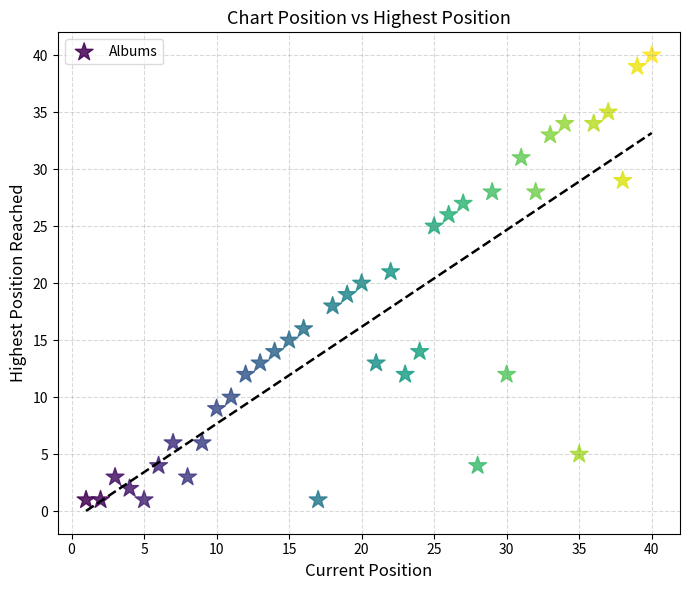

What is the range of Y values (max minus min)?

39